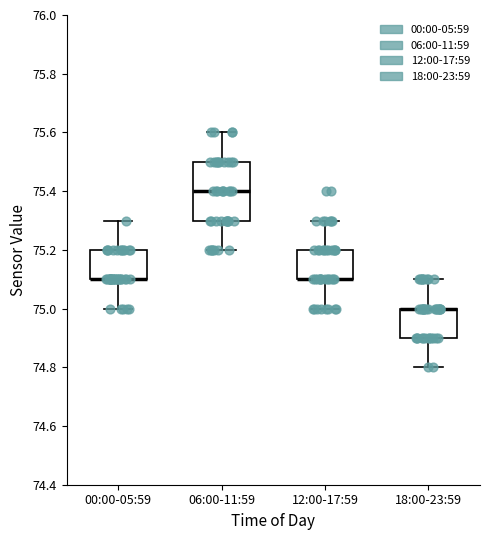

Where does the median line of the box for 06:00-11:59 sit on the y-axis? The values are not printed on the chart, so give them approximately, as read against the axis.

75.4